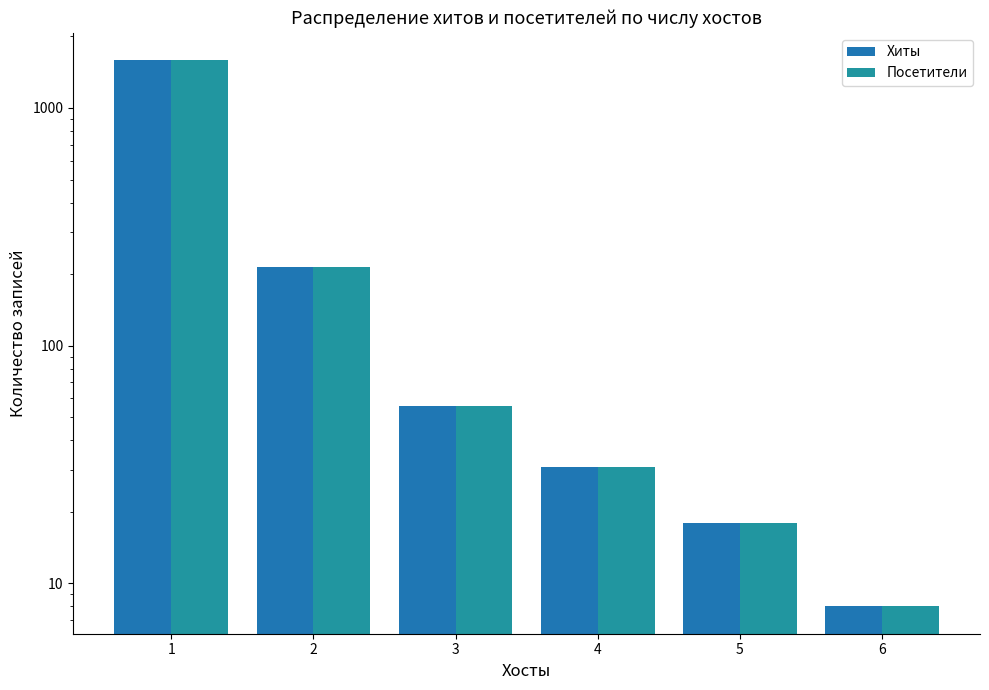

How many data points in Хиты are above 56?

2